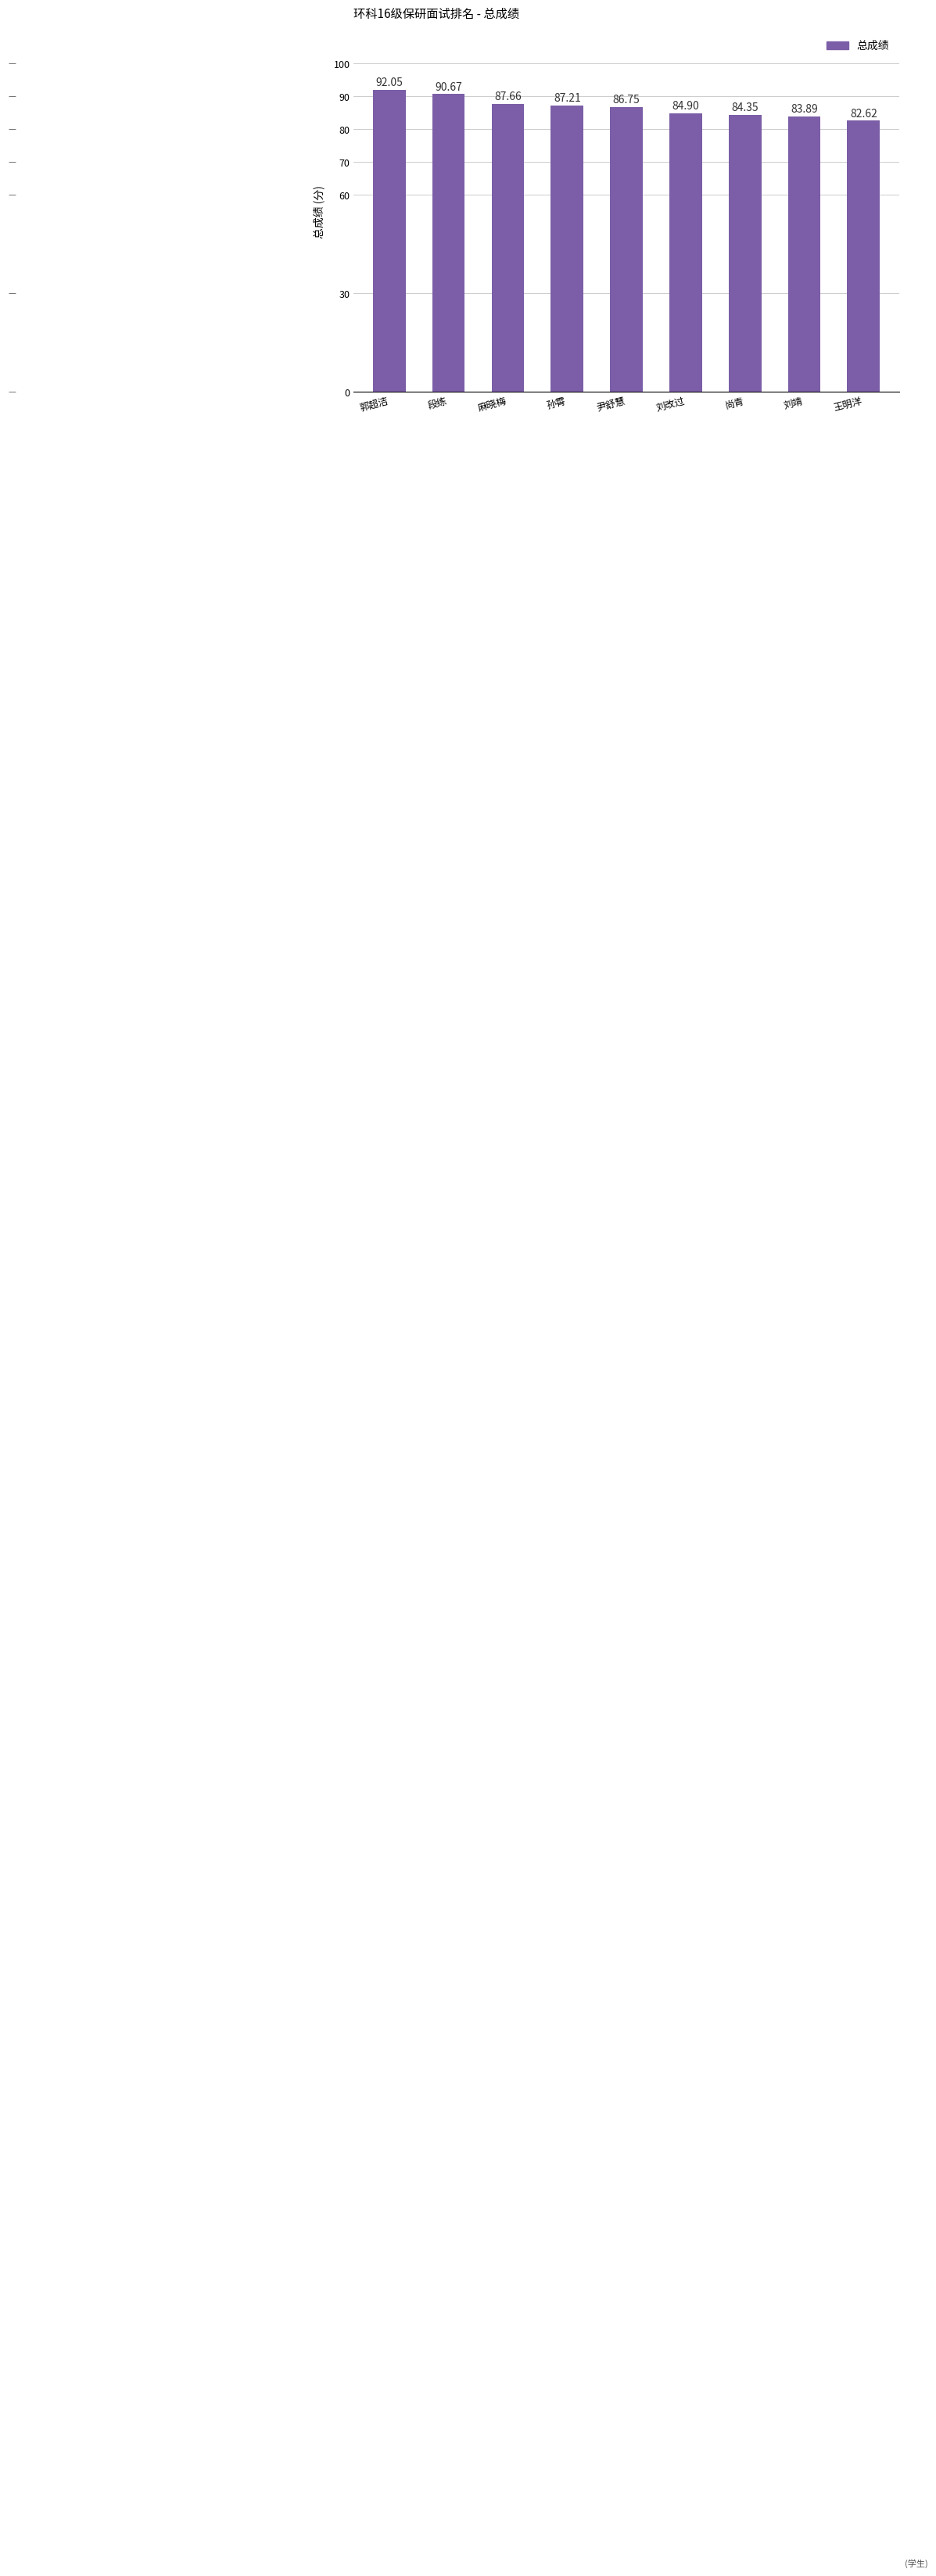

The value at 尹舒慧 is 136.6. True or false?

False